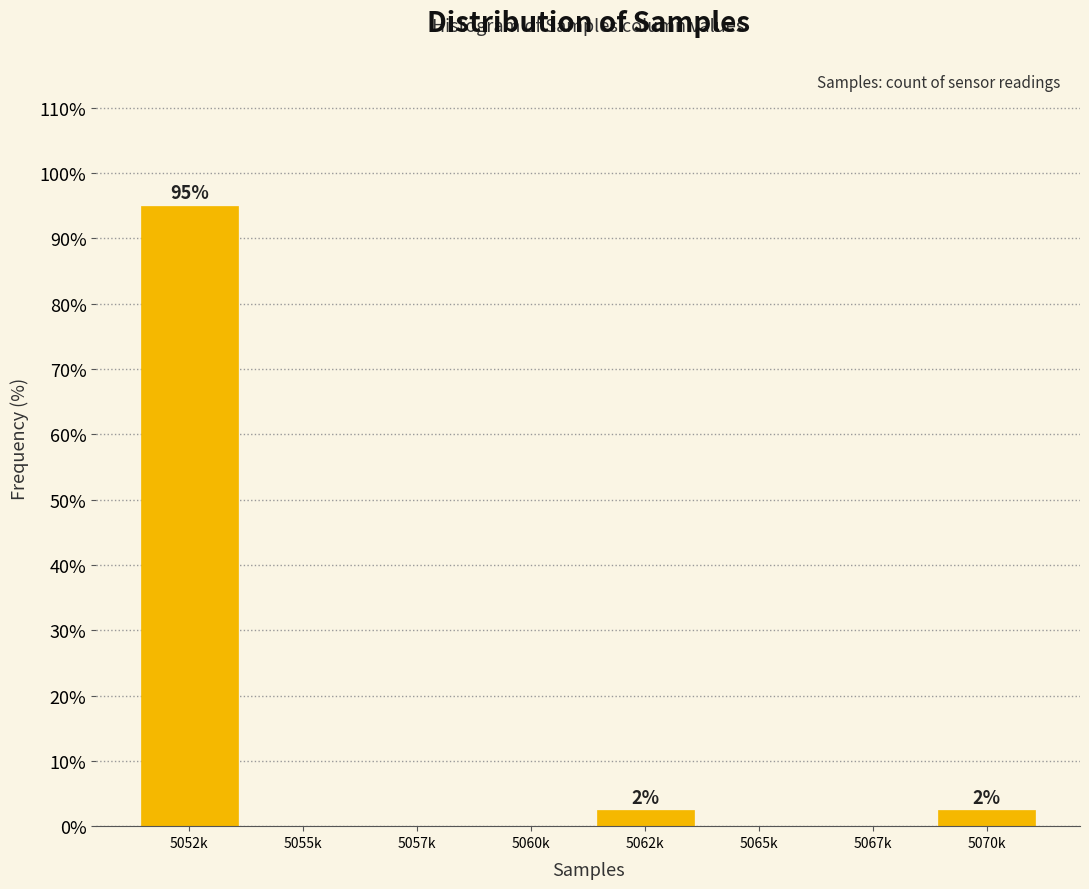

Reading left to right, what are all the values shown in this chart?

5052k=95.0	5055k=0.0	5057k=0.0	5060k=0.0	5062k=2.5	5065k=0.0	5067k=0.0	5070k=2.5